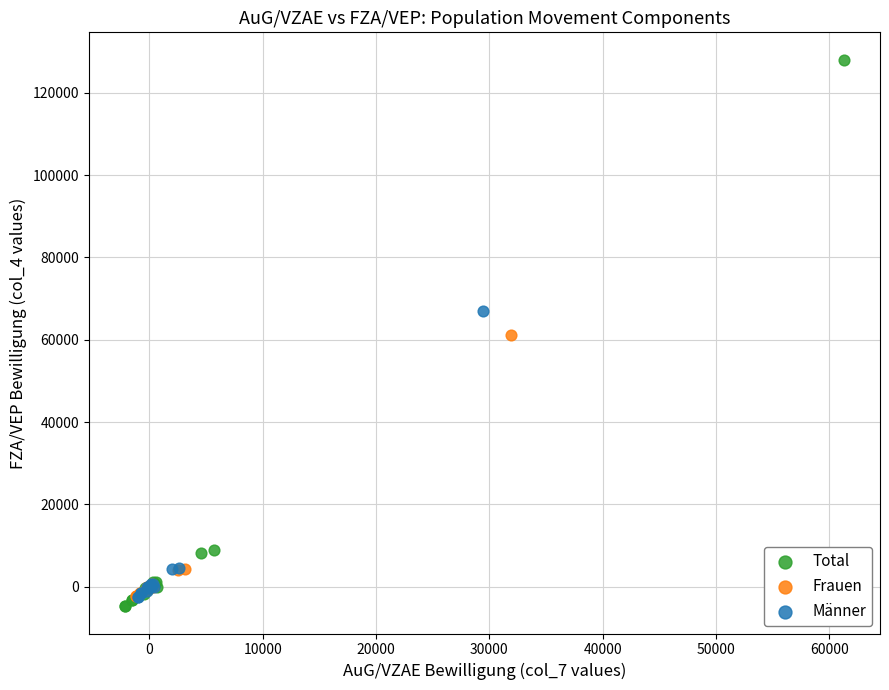

Which series has the widest spread of Y values?

Total